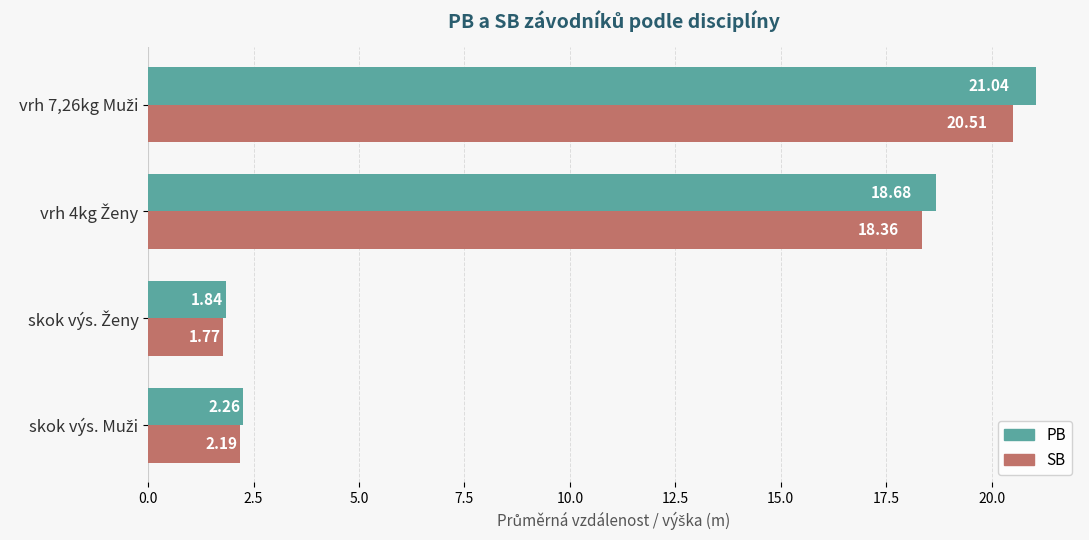

Which series has the largest range (max minus min)?

PB